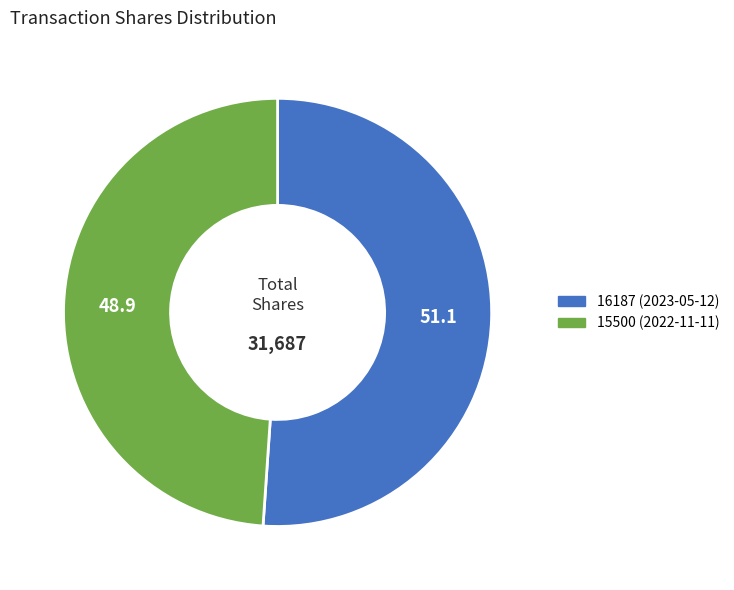

The 16187 (2023-05-12) slice represents 40% of the pie. True or false?

False